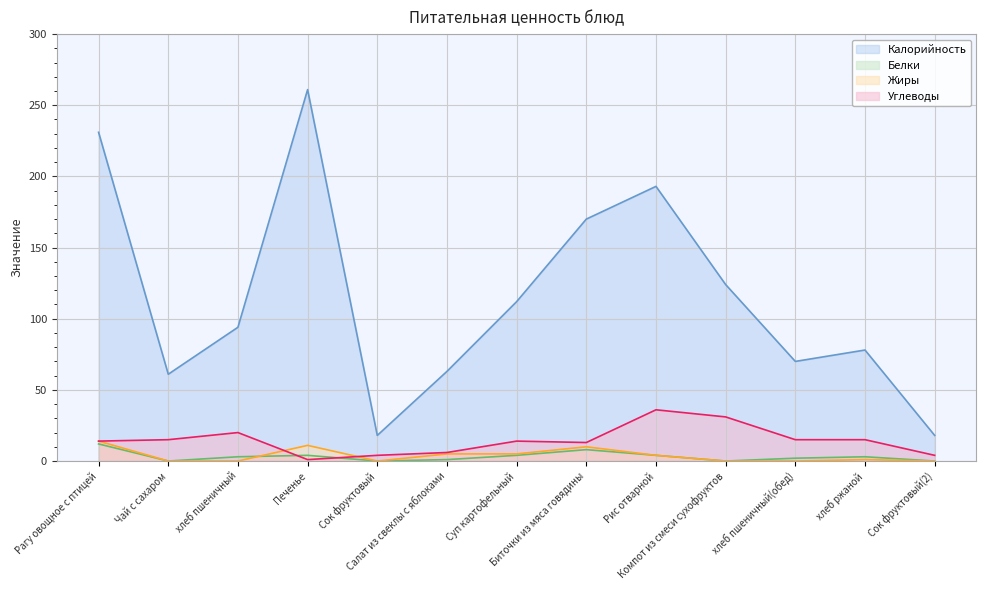

Where is Калорийность nearest to the value 139?

Компот из смеси сухофруктов